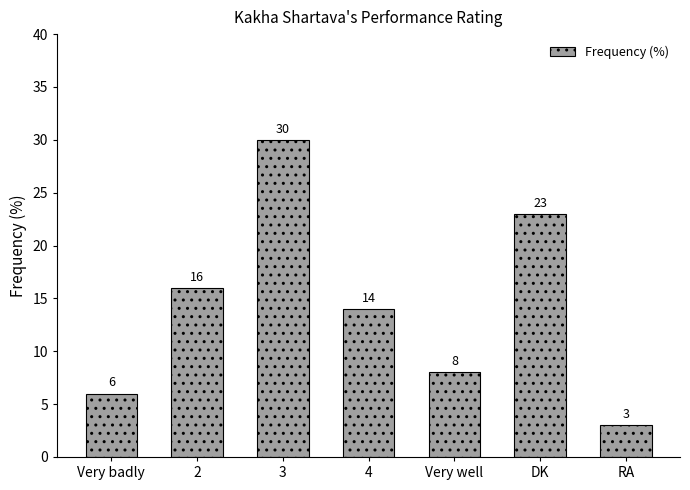

Is it true that the value at Very badly is 6?

True